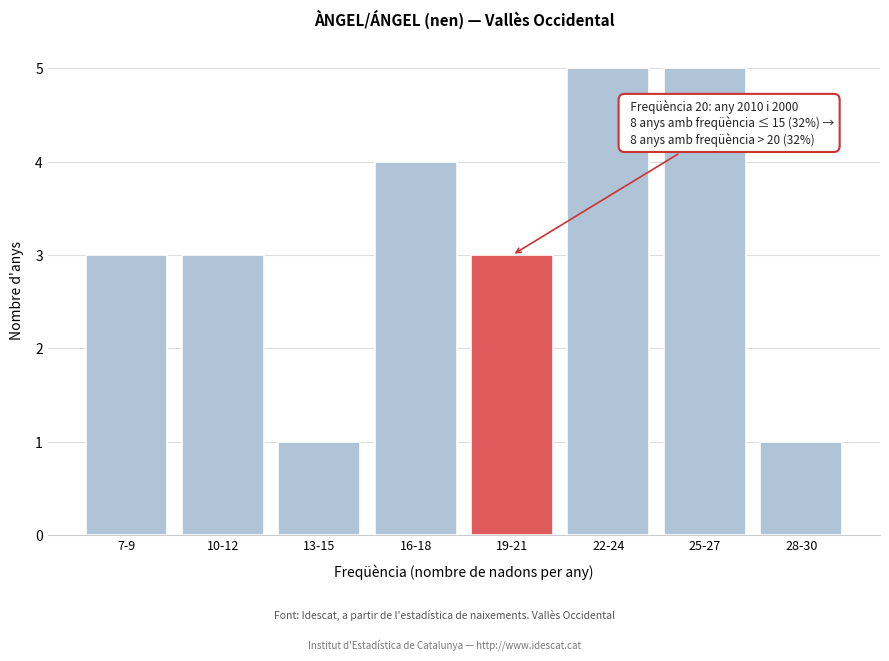

Reading left to right, extract all data points from this chart.

7-9=3	10-12=3	13-15=1	16-18=4	19-21=3	22-24=5	25-27=5	28-30=1